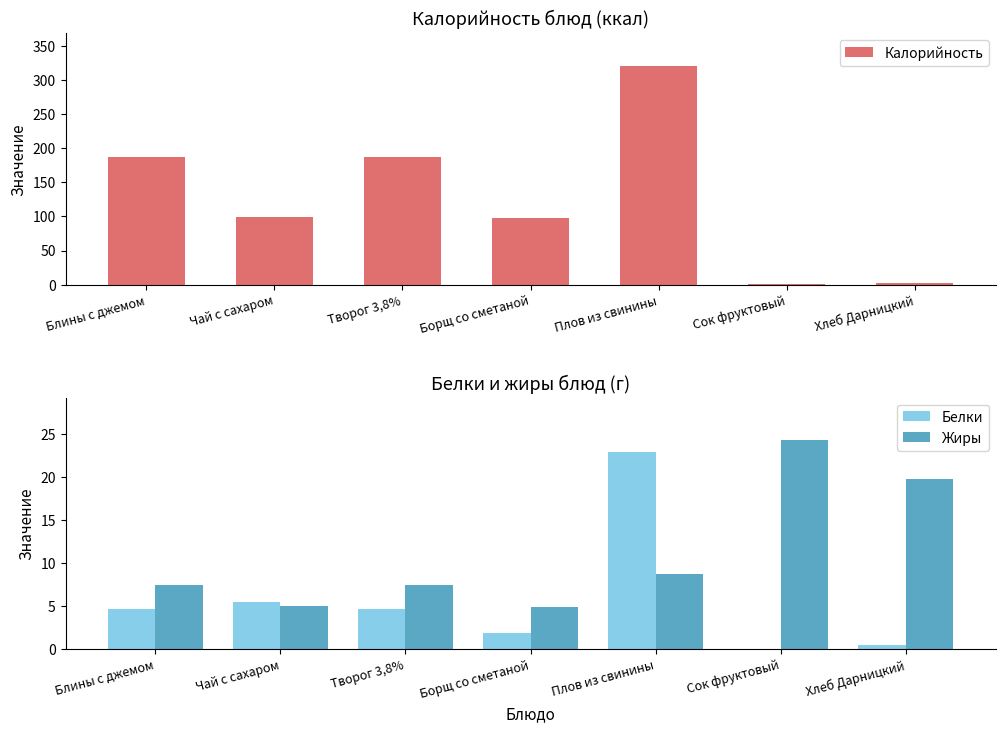

Reading left to right, list all the values displayed in this chart.

Калорийность: Блины с джемом=188.0	Чай с сахаром=99.0	Творог 3,8%=188.0	Борщ со сметаной=98.4	Плов из свинины=321.0	Сок фруктовый=1.5	Хлеб Дарницкий=2.2
Белки: Блины с джемом=4.7	Чай с сахаром=5.5	Творог 3,8%=4.7	Борщ со сметаной=1.8	Плов из свинины=22.9	Сок фруктовый=0.0	Хлеб Дарницкий=0.4
Жиры: Блины с джемом=7.4	Чай с сахаром=5.0	Творог 3,8%=7.4	Борщ со сметаной=4.9	Плов из свинины=8.7	Сок фруктовый=24.4	Хлеб Дарницкий=19.8